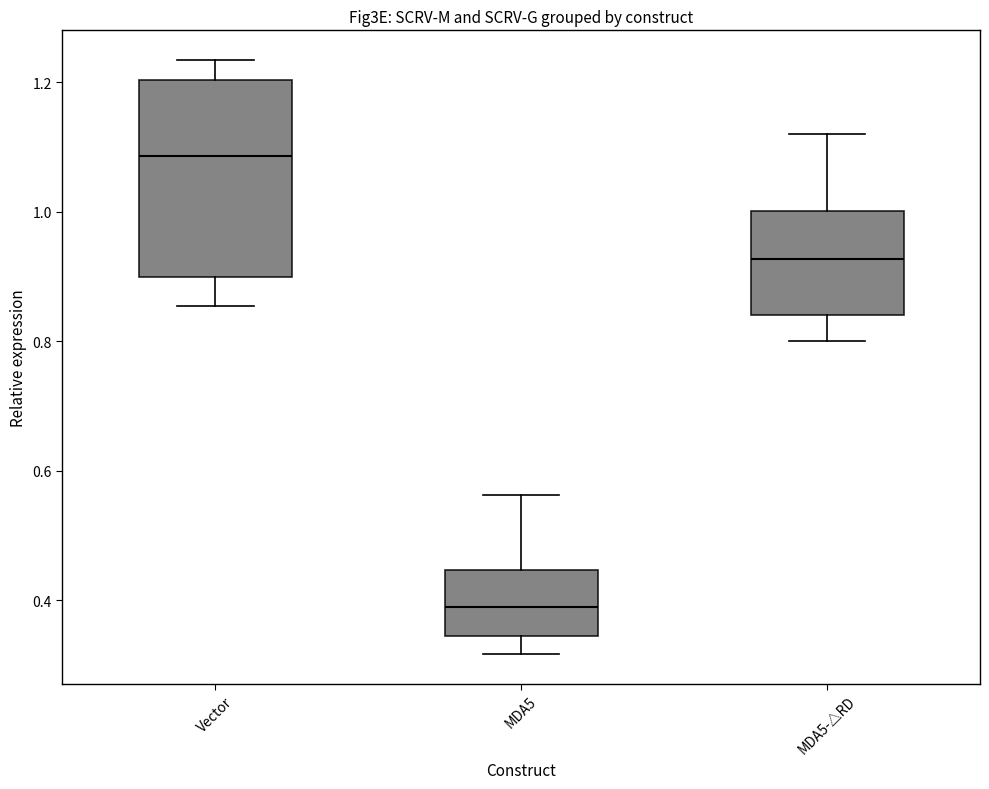

Reading left to right, transcribe this box plot: for each box, give where its median line is, the range the box spans, and where its two whiskers end, as read against the y-axis. The values are not printed on the chart, so give them approximately, as read against the axis.

Vector: median 1.08, box 0.90 to 1.20, whiskers 0.86 to 1.24
MDA5: median 0.38, box 0.34 to 0.44, whiskers 0.32 to 0.56
MDA5-△RD: median 0.92, box 0.84 to 1.00, whiskers 0.80 to 1.12